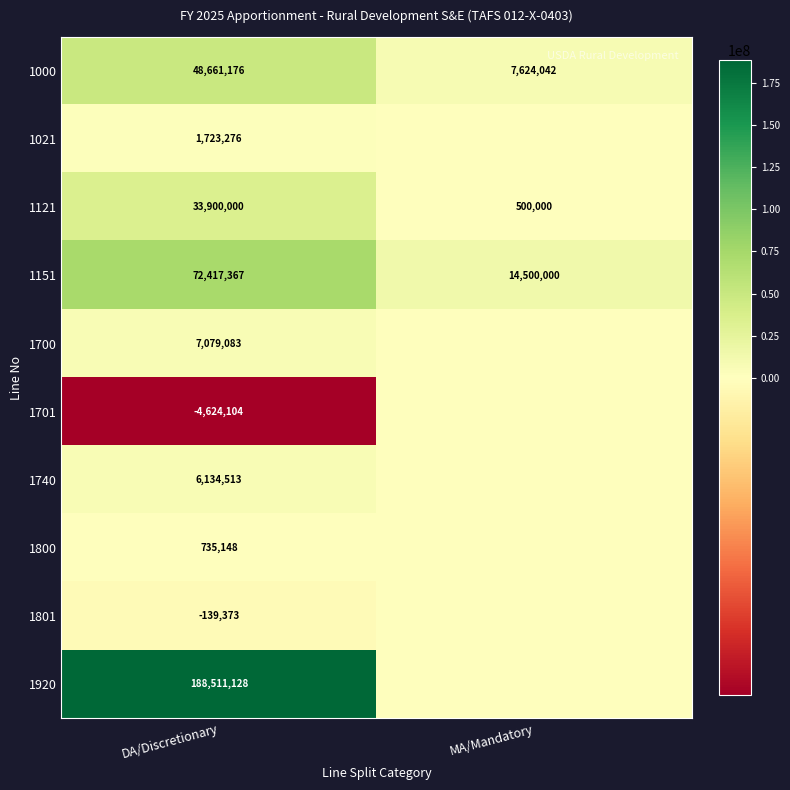

What is the sum of all 1121 values?

34400000